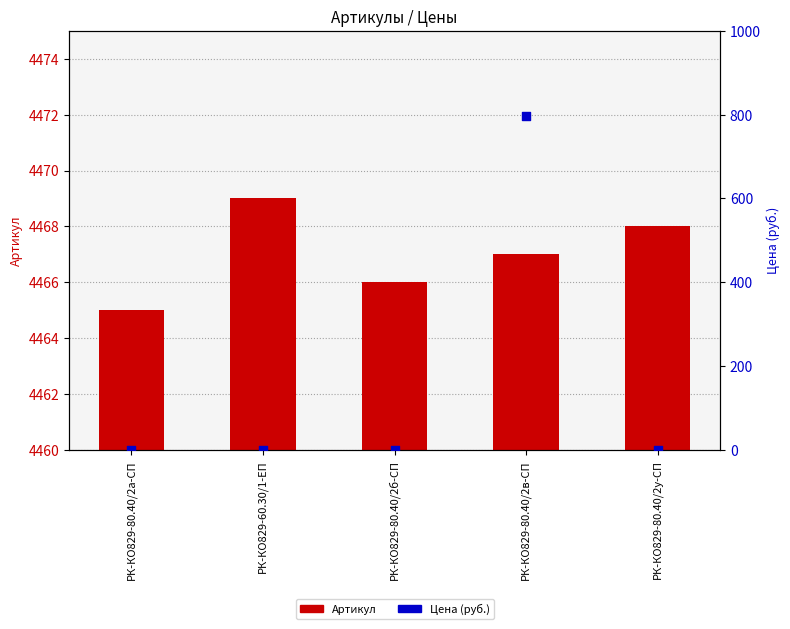

What are all the series names shown in the legend?

Артикул, Цена (руб.)